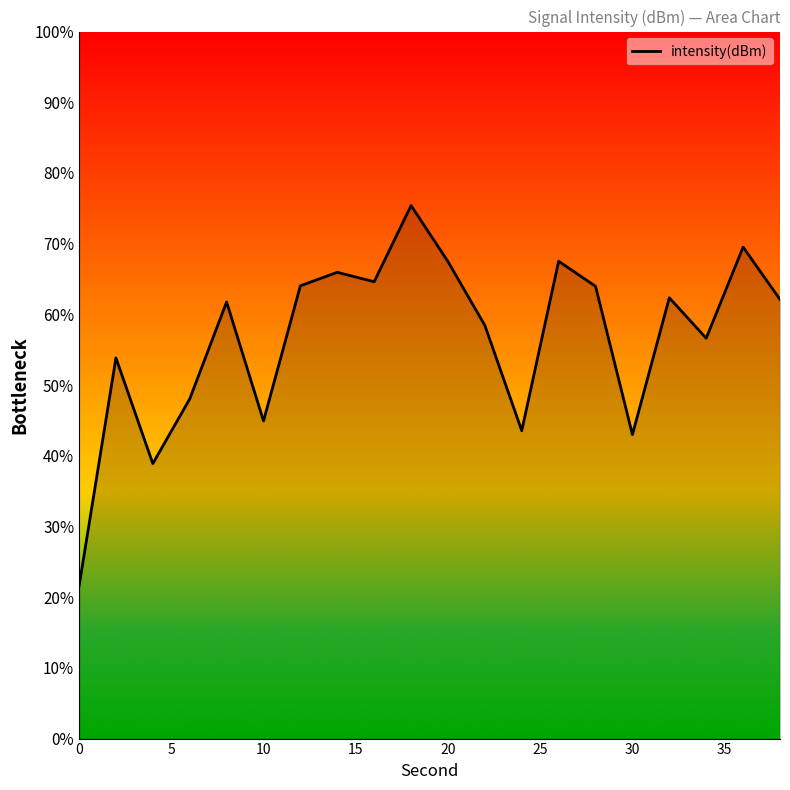

What is the difference between the maximum and minimum values?

53.9